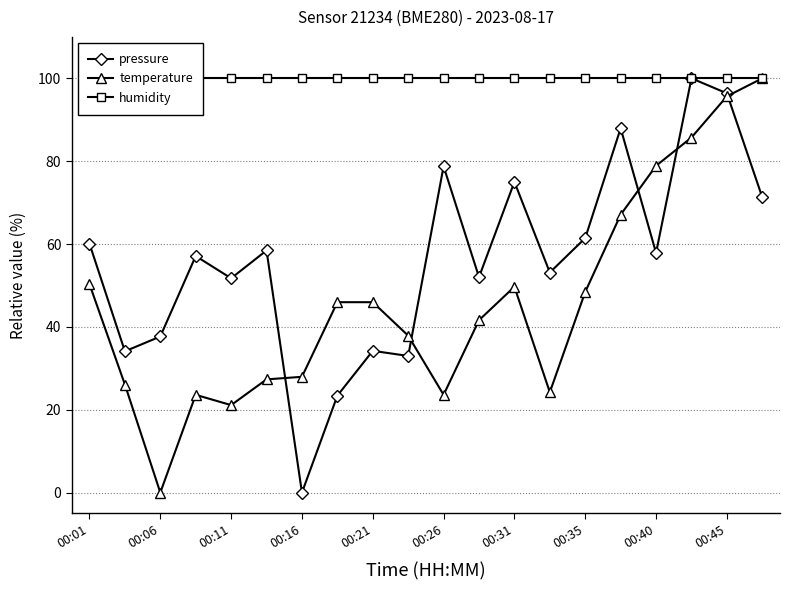

Reading right to left, extract all data points from this chart.

pressure: 71.3	96.4	100.0	57.9	87.9	61.4	53.1	75.0	52.0	78.8	33.0	34.2	23.4	0.0	58.5	51.7	57.1	37.7	34.1	60.1
temperature: 100.0	95.7	85.7	78.9	67.1	48.4	24.2	49.7	41.6	23.6	37.9	46.0	46.0	28.0	27.3	21.1	23.6	0.0	26.1	50.3
humidity: 100.0	100.0	100.0	100.0	100.0	100.0	100.0	100.0	100.0	100.0	100.0	100.0	100.0	100.0	100.0	100.0	100.0	100.0	100.0	100.0